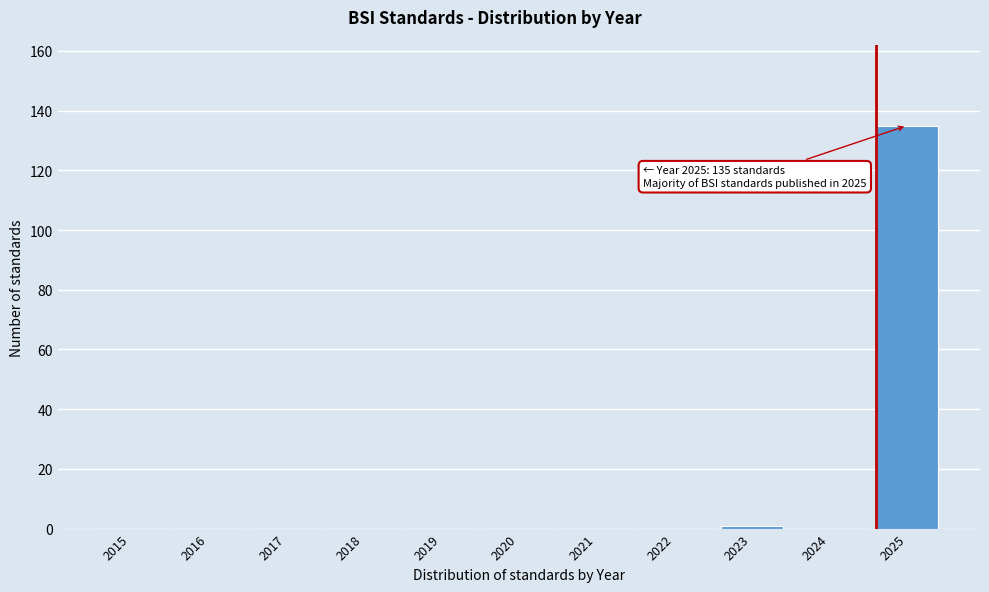

Reading right to left, what are all the values shown in this chart?

2025=135	2024=0	2023=1	2022=0	2021=0	2020=0	2019=0	2018=0	2017=0	2016=0	2015=0